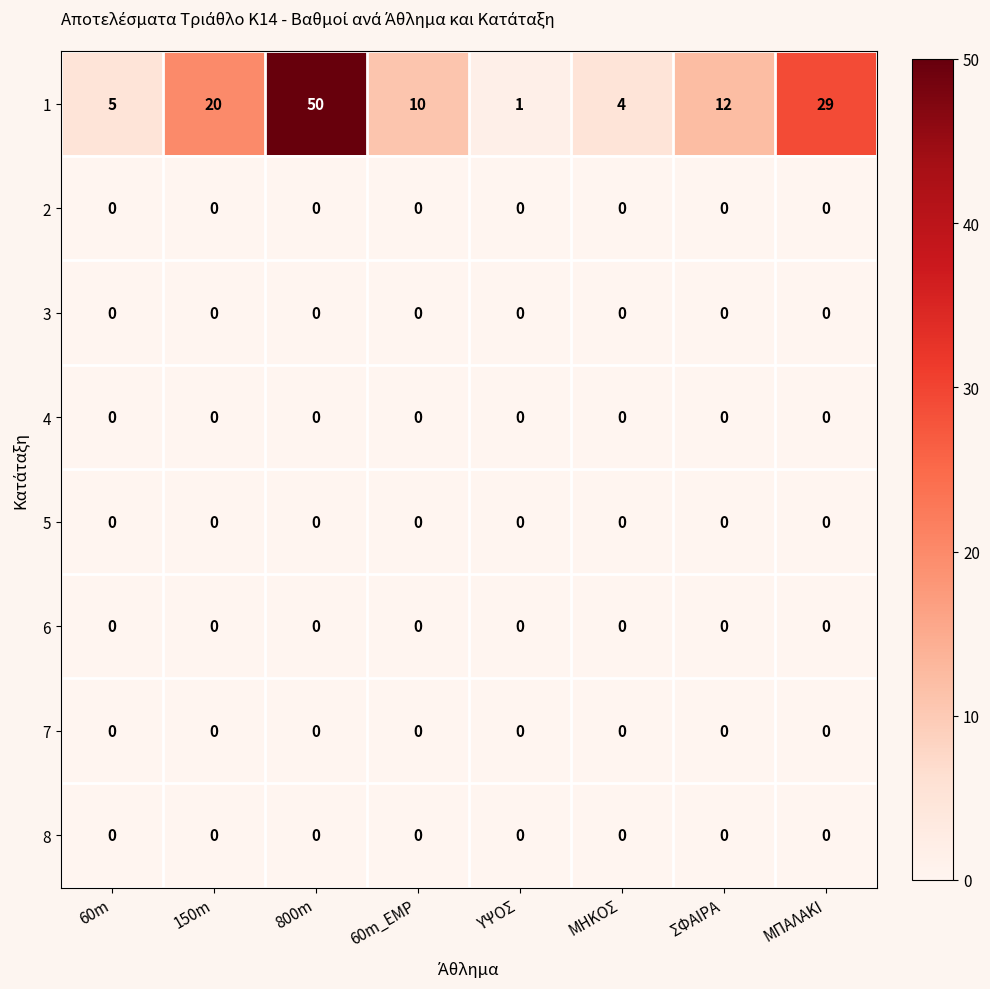

What is the total value across all series at ΜΠΑΛΑΚΙ?

29